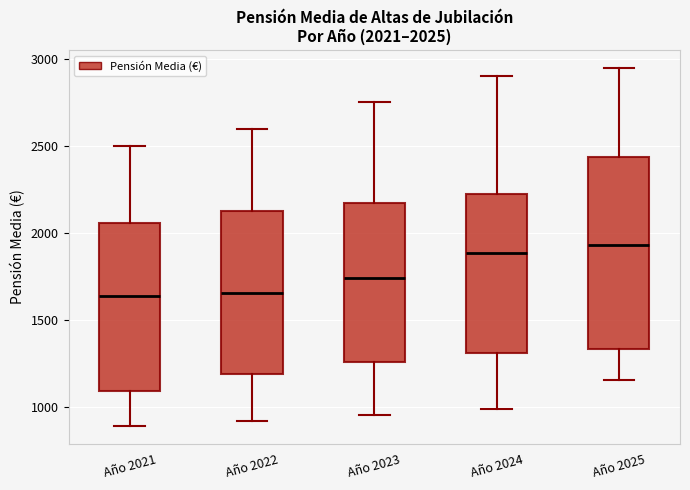

Which box is the tallest, from its lower edge to its upper edge?

Año 2025